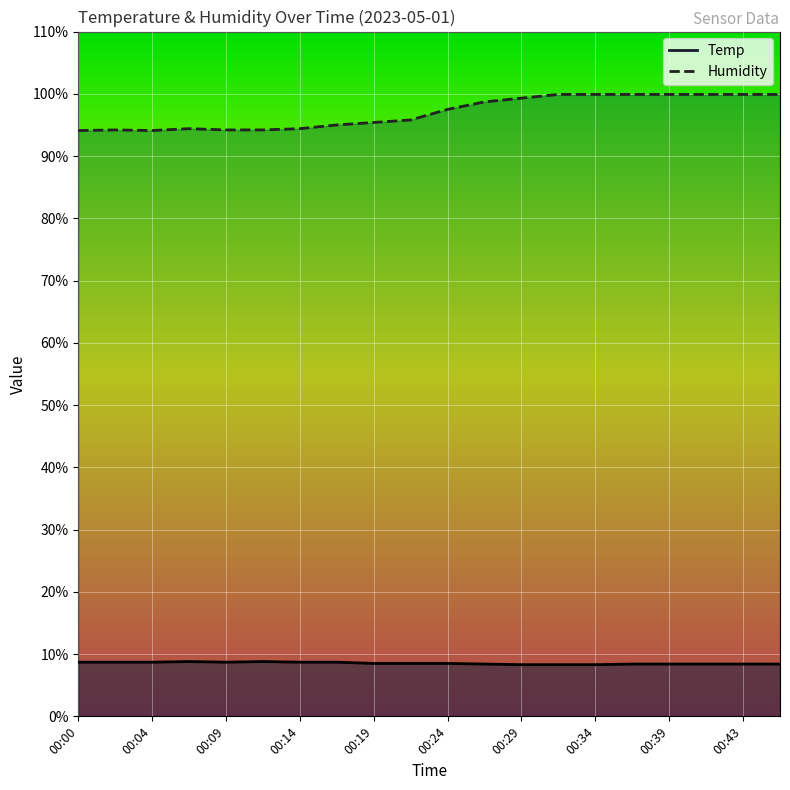

In Temp, how many points are lower than both neighbors (excluding endpoints)?

1